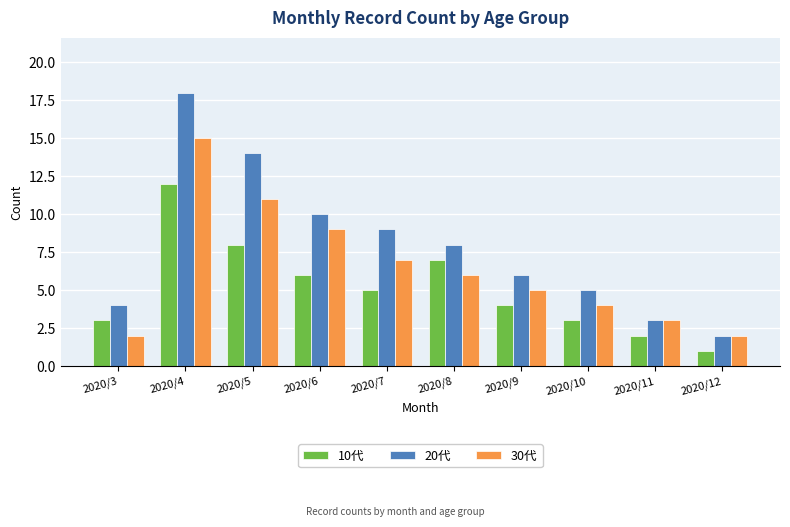

Which series has the largest range (max minus min)?

20代